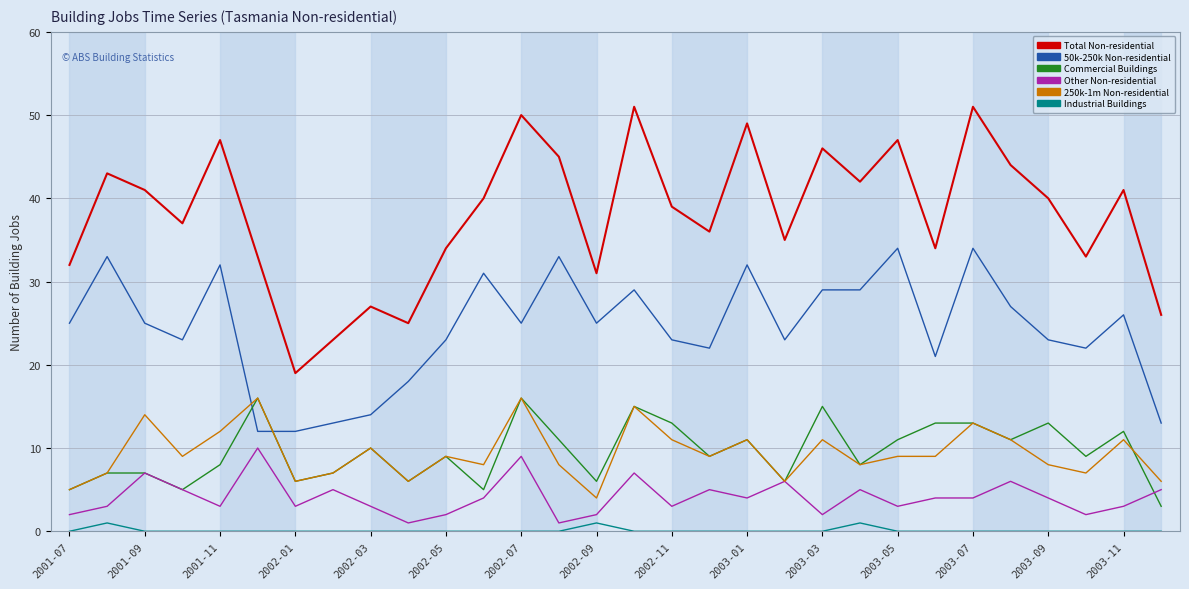

Which series has the widest spread of values?

Total Non-residential